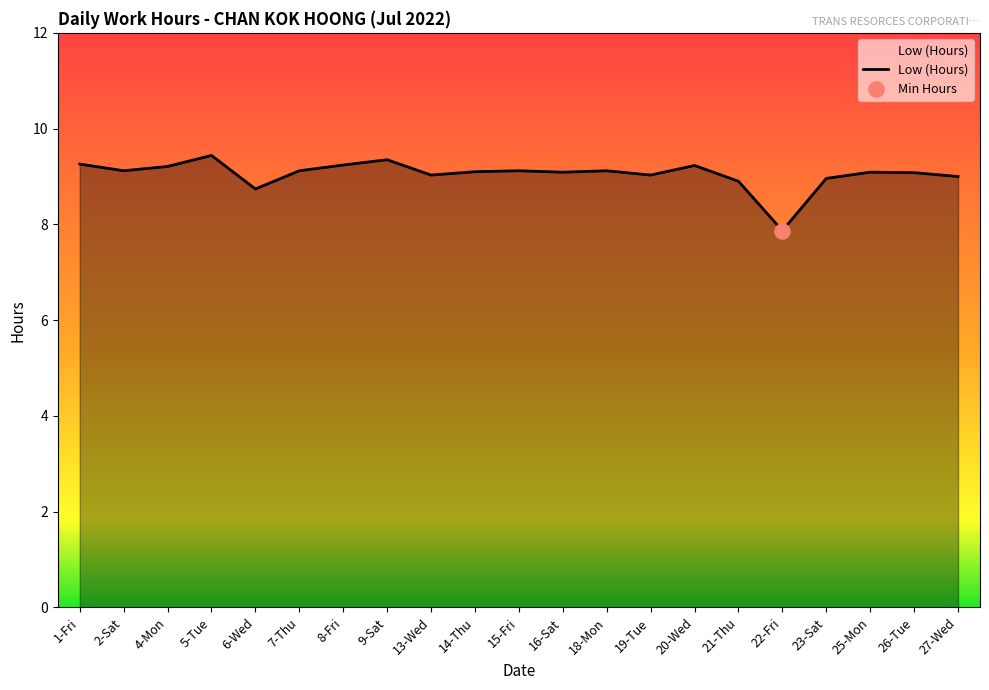

What is the ratio of the value at 8-Fri to the value at 19-Tue?

1.0